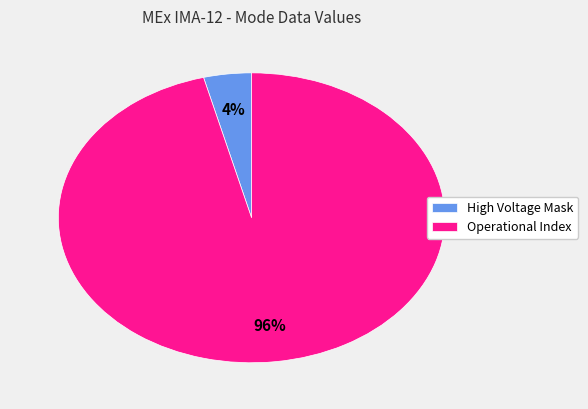

Does Operational Index represent more than half of the total?

Yes